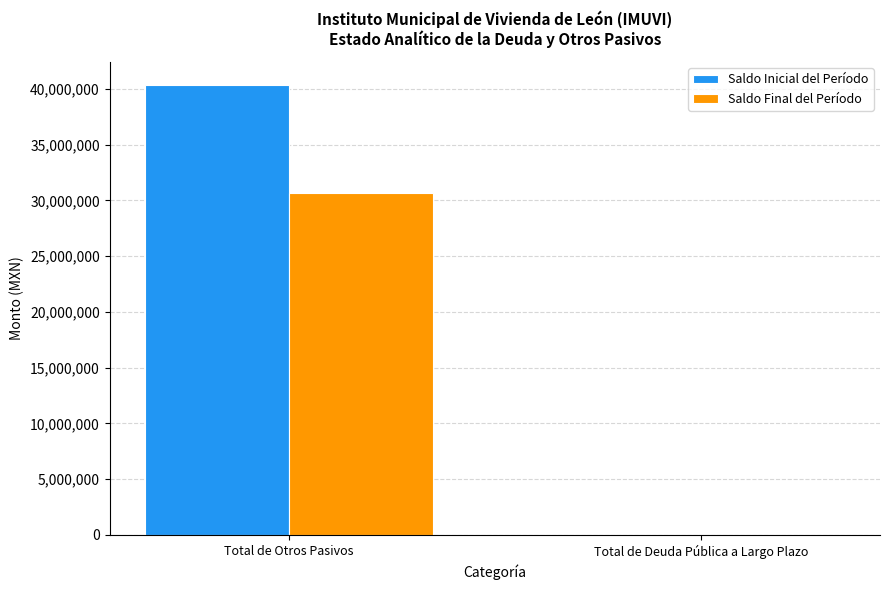

Between Total de Otros Pasivos and Total de Deuda Pública a Largo Plazo, which series saw the biggest shift?

Saldo Inicial del Período